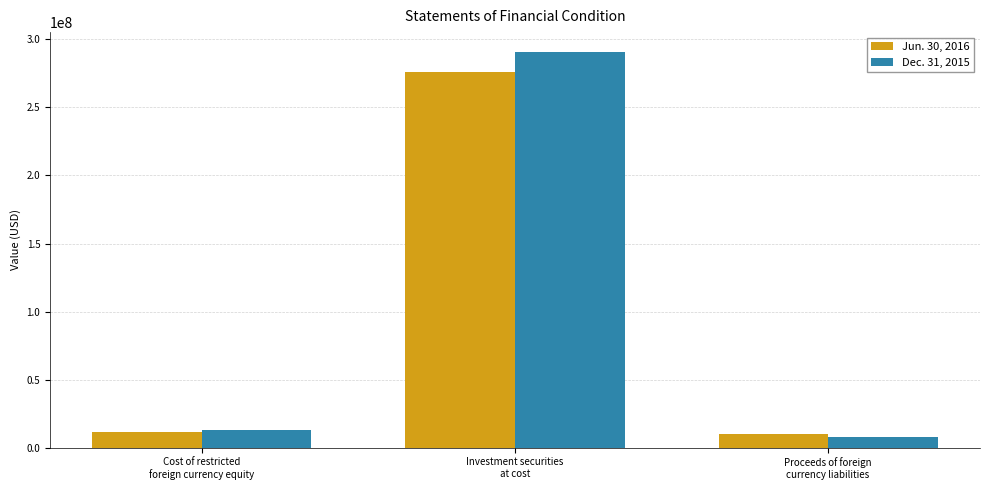

At which label does Dec. 31, 2015 reach its peak?

Investment securities
at cost